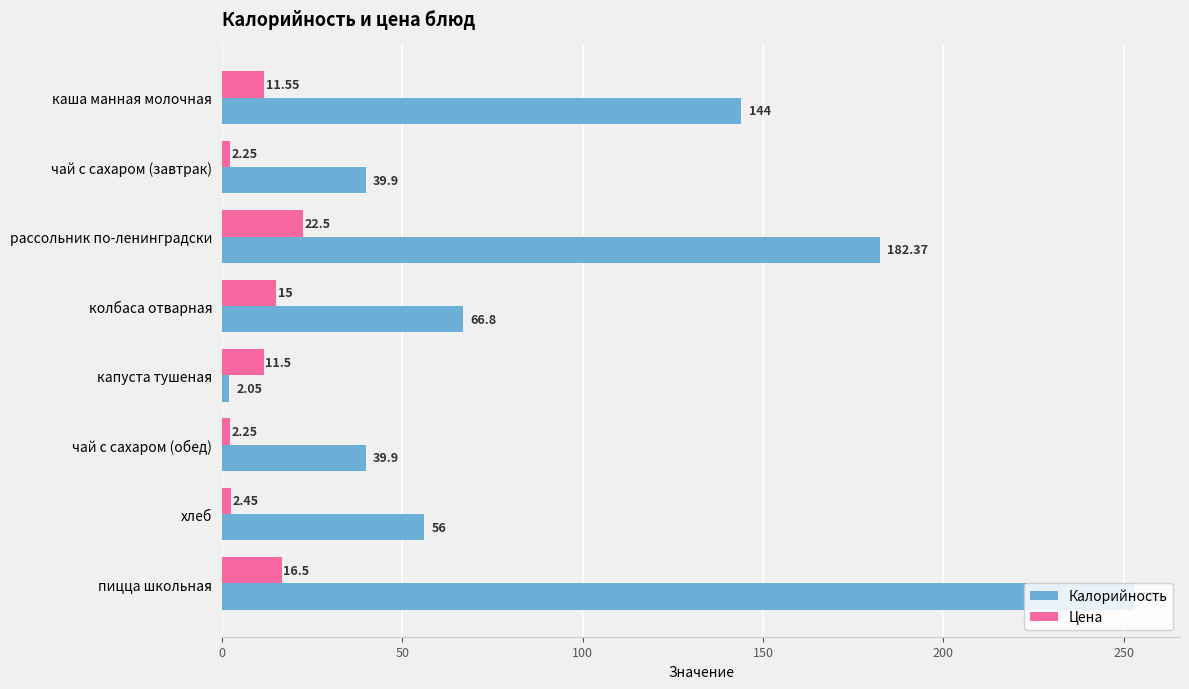

Rank the series by their average value, from lowest to highest.

Цена, Калорийность